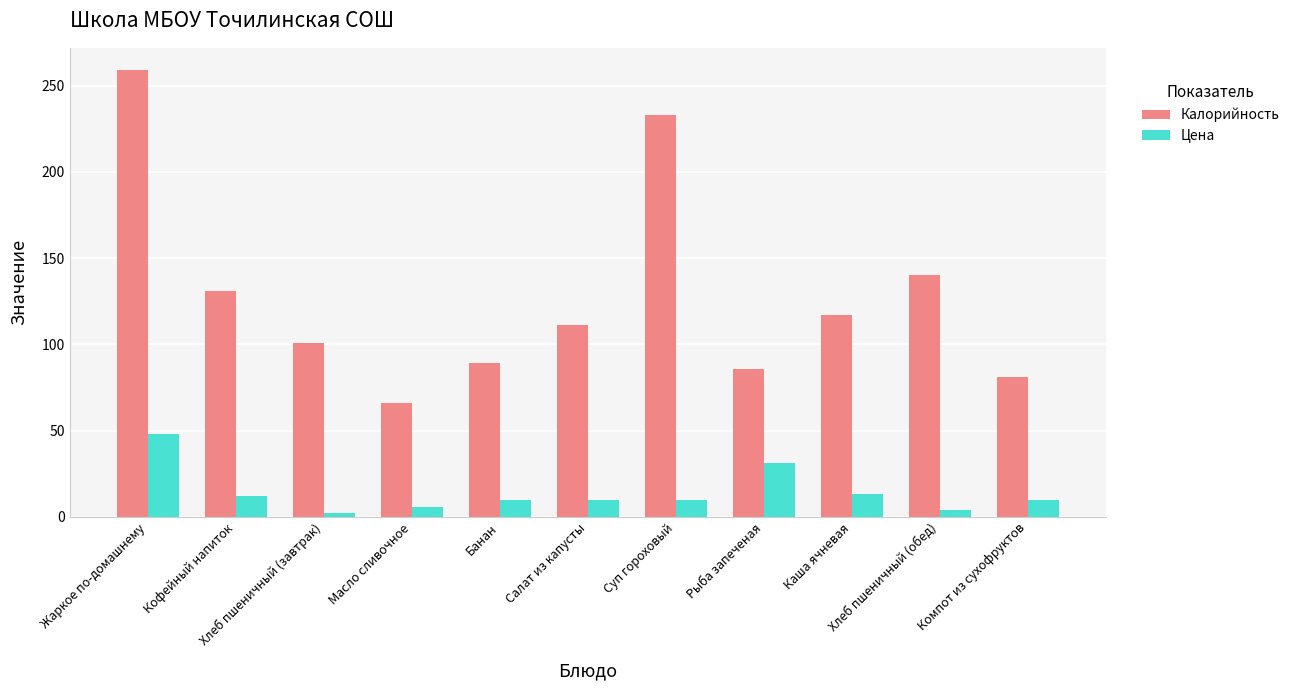

The Цена series shows 48 at Жаркое по-домашнему. True or false?

True